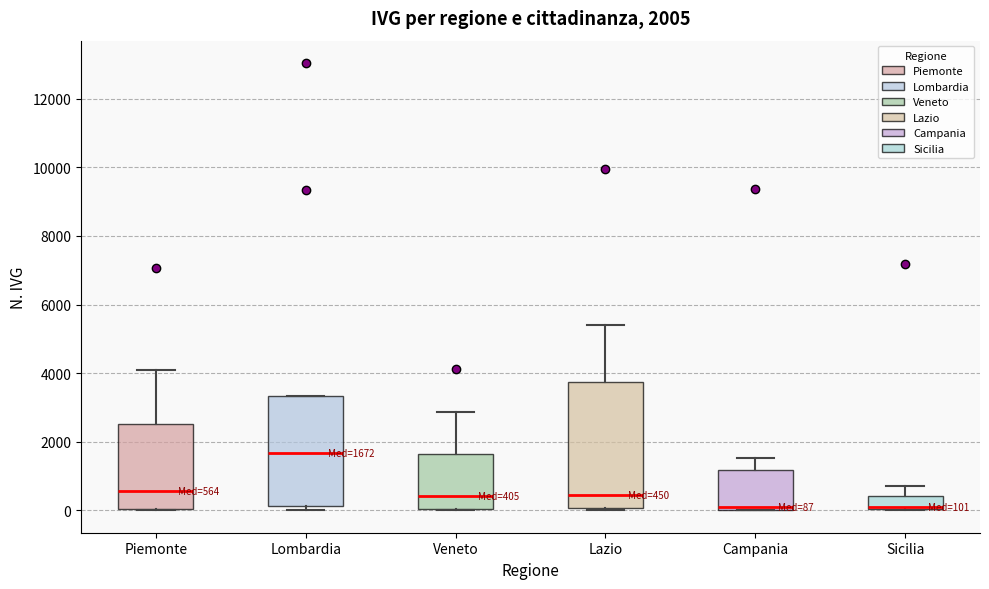

Comparing the boxes themselves (not the whiskers), which one is the tallest?

Lazio